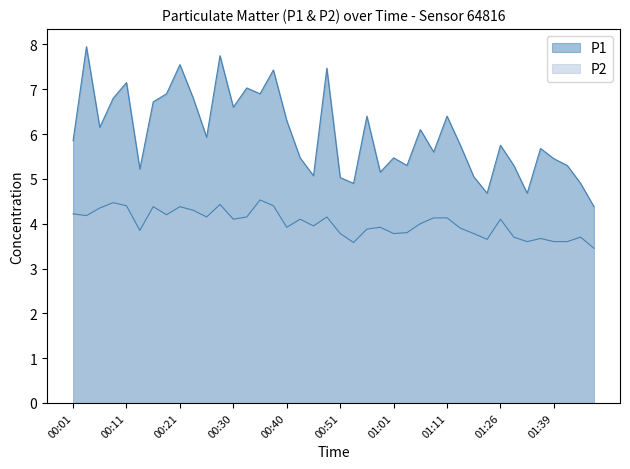

Where does the P1 series first go above 5?

00:01